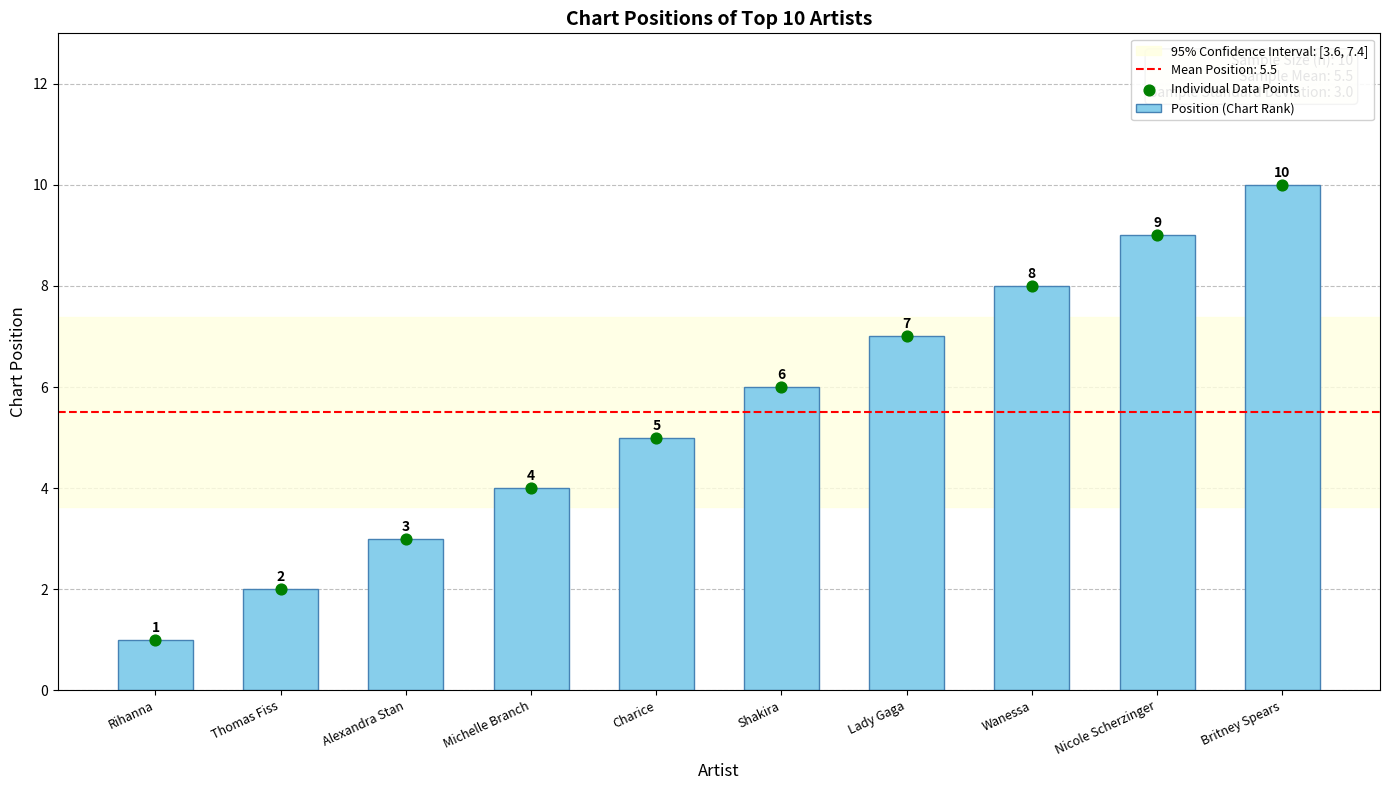

Which has a higher value, Charice or Rihanna?

Charice